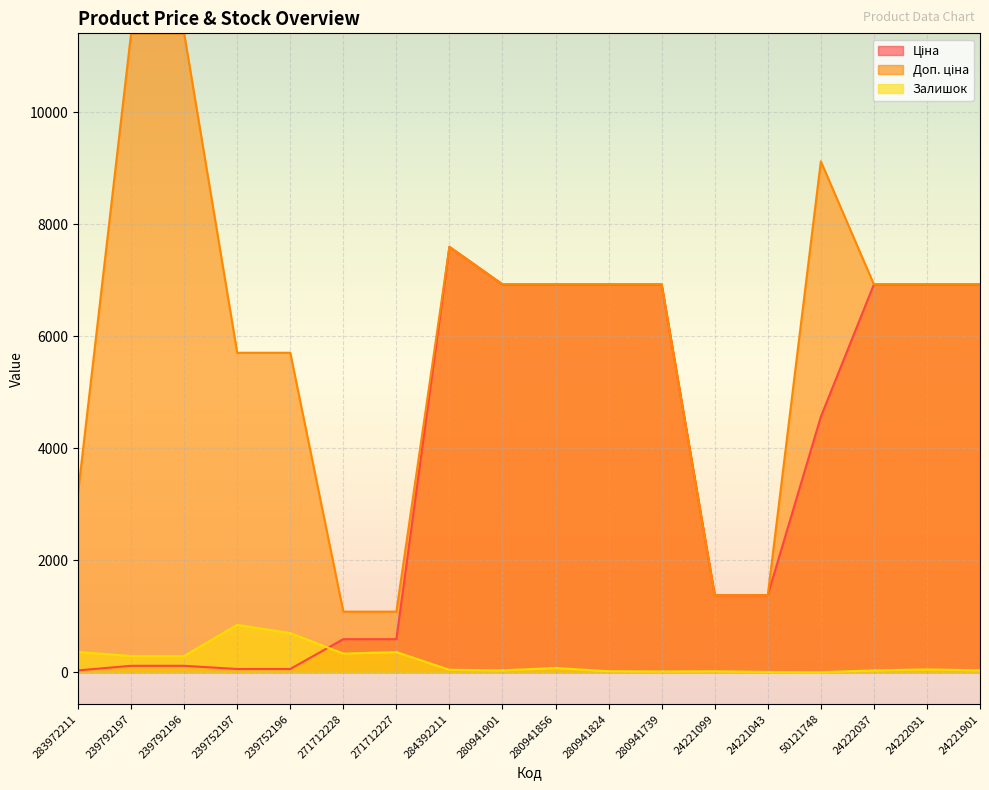

What is the approximate value of Доп. ціна at 239752196?

5705.0